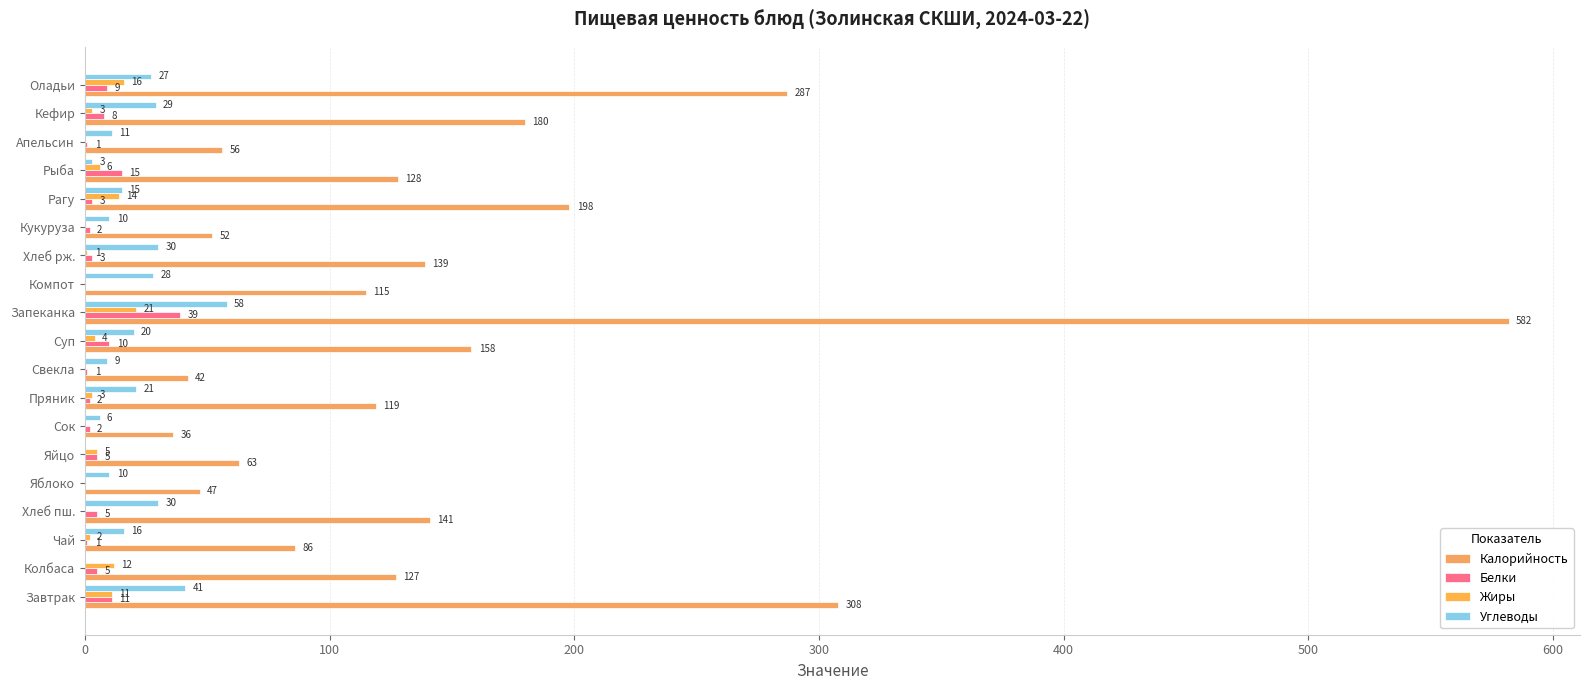

Count the number of data series in this chart.

4